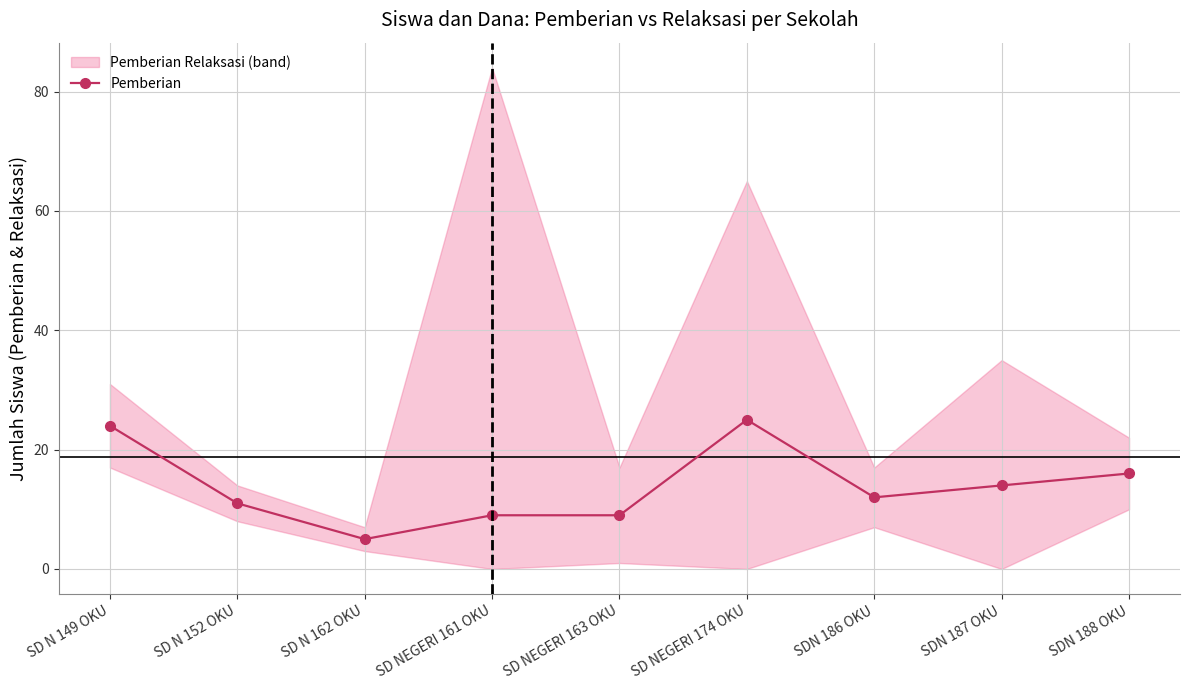

At which label is the value closest to 15?

SDN 187 OKU